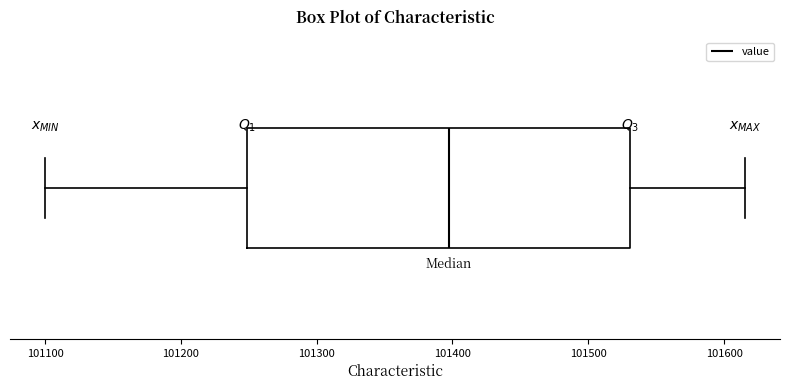

Transcribe this box plot: give where the median line is, the range the box spans, and where the two whiskers end, as read against the x-axis. The values are not printed on the chart, so give them approximately, as read against the axis.

median 101400, box 101250 to 101530, whiskers 101100 to 101620